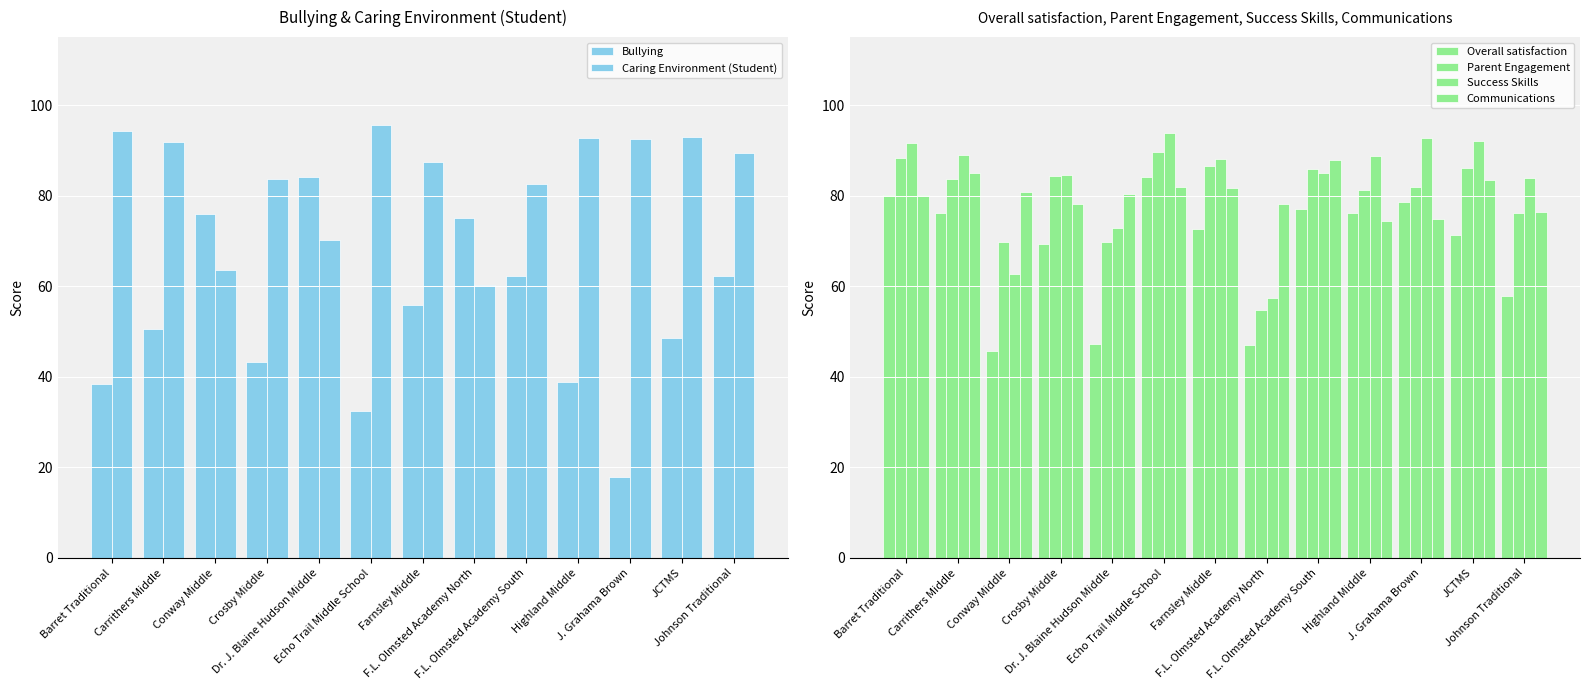

What is the difference between the maximum and minimum values in the Communications series?

13.4